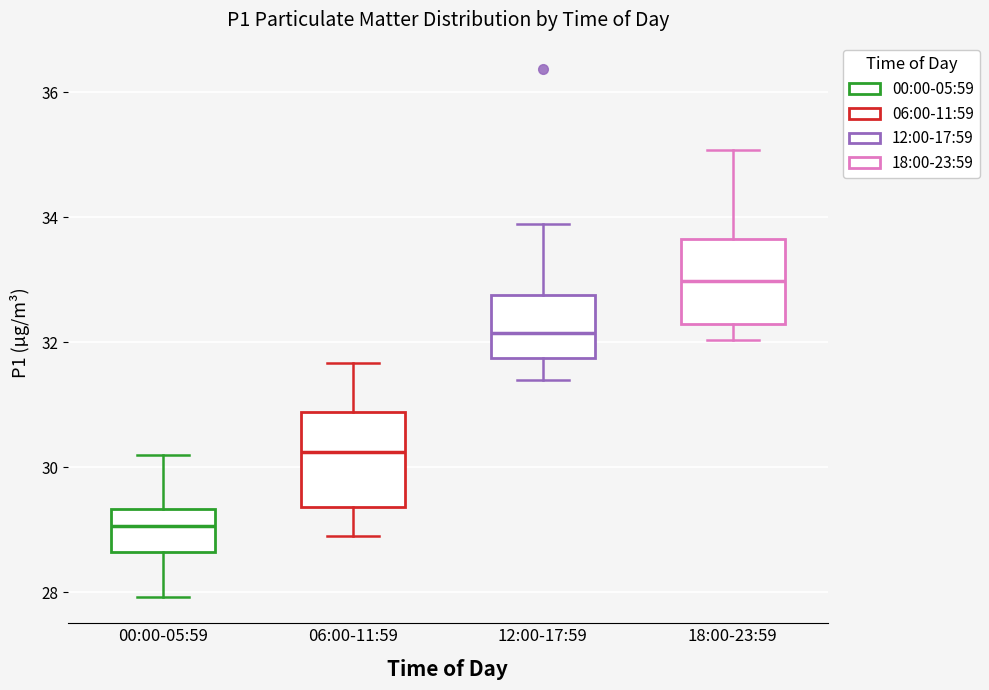

Where does the median line of the box for 00:00-05:59 sit on the y-axis? The values are not printed on the chart, so give them approximately, as read against the axis.

29.0